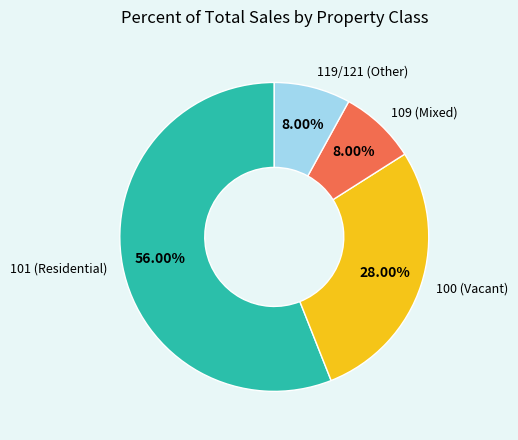

Is there any slice that represents more than half of the pie?

Yes